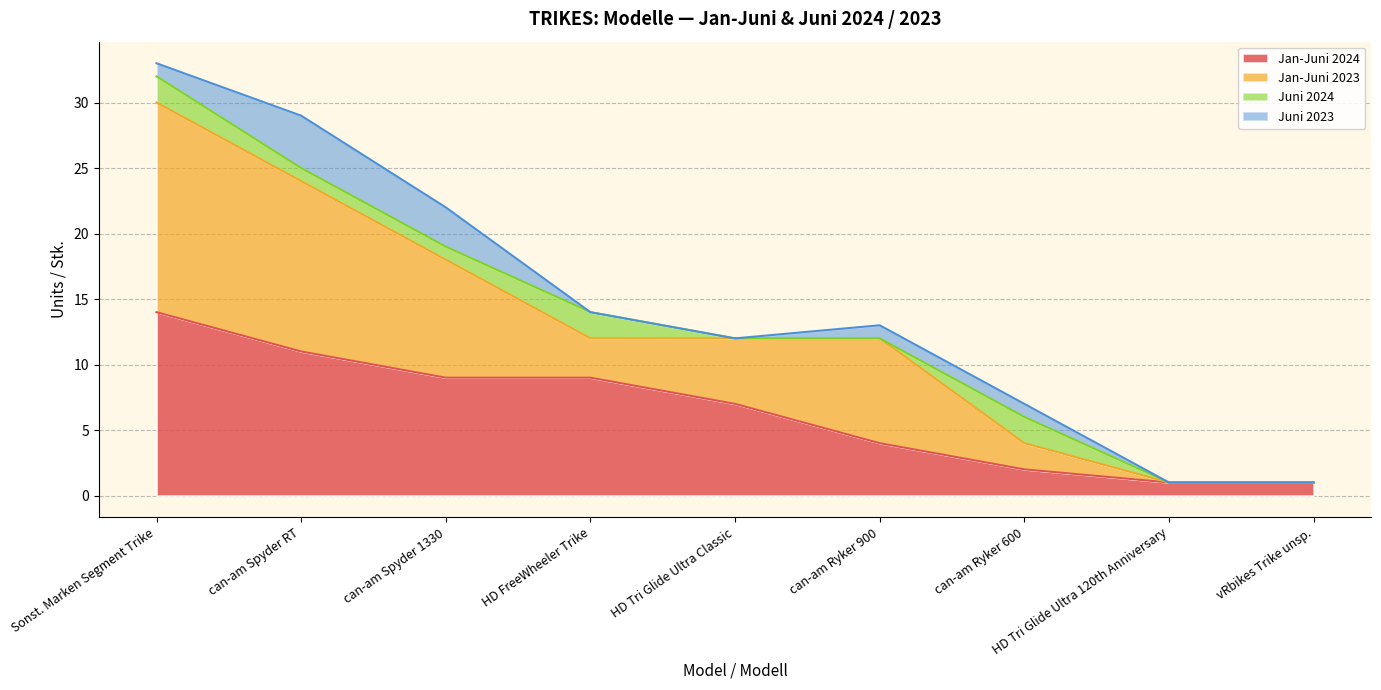

How many values in the Jan-Juni 2023 series are below 5?

4